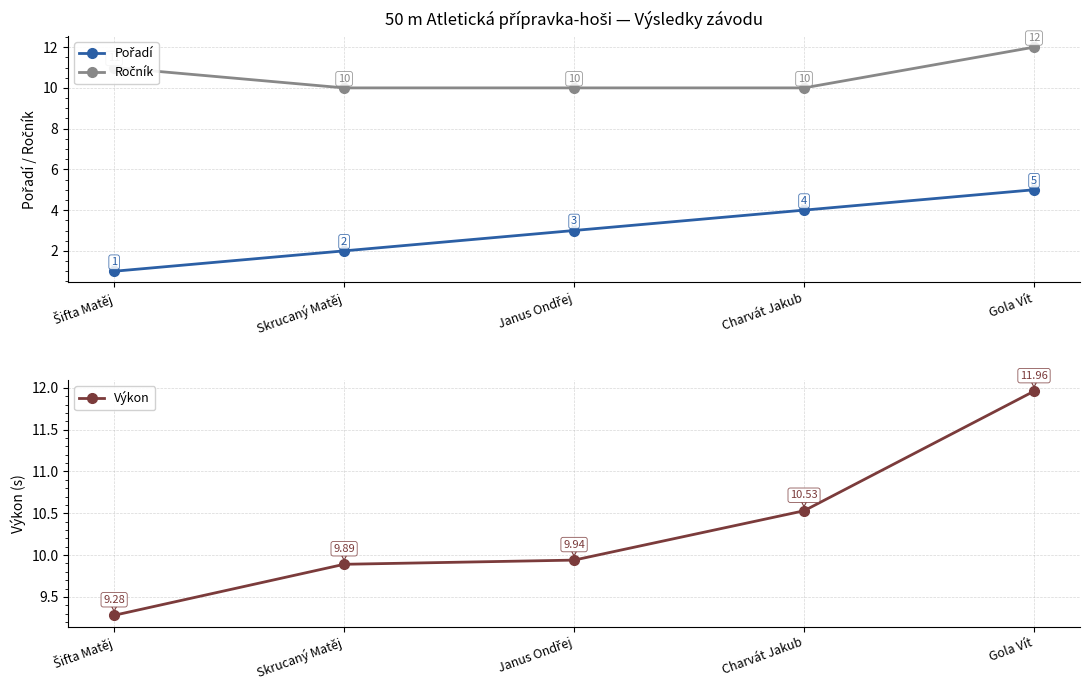

Rank the categories by Výkon value from lowest to highest.

Šifta Matěj, Skrucaný Matěj, Janus Ondřej, Charvát Jakub, Gola Vít